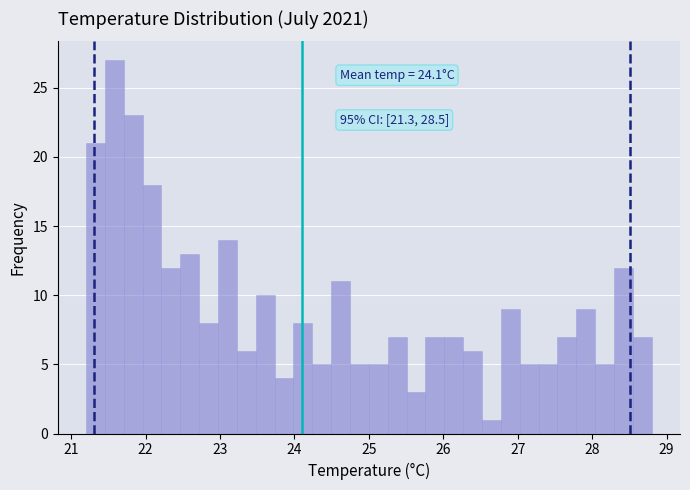

Around what value on the x-axis is the tallest bar? Give the approximate position of its centre, as read against the axis.

21.6